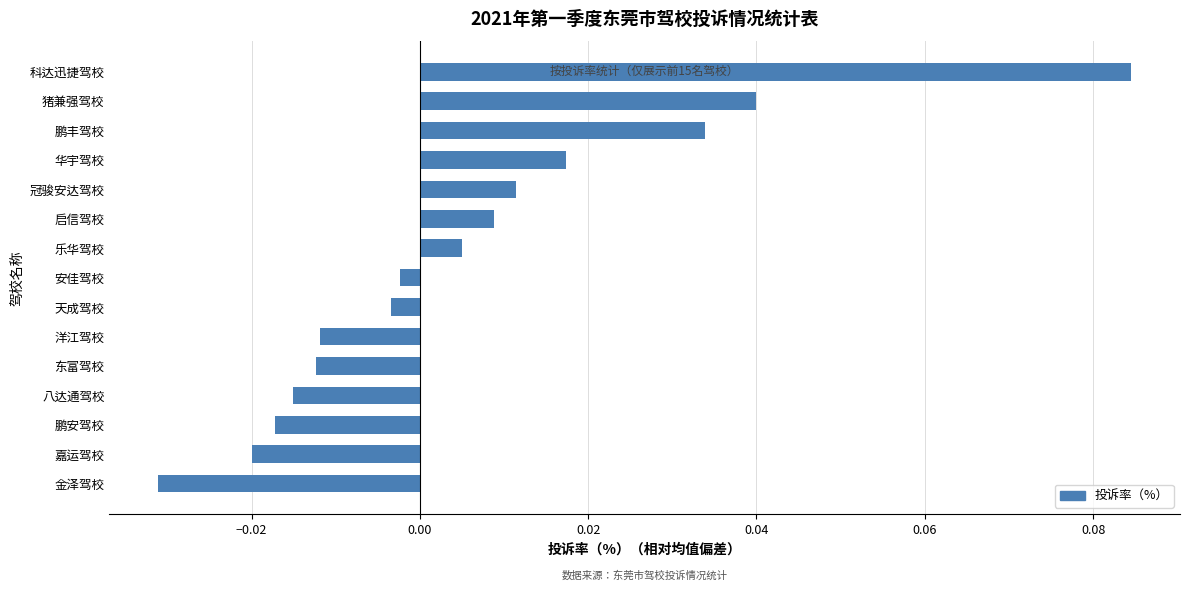

Which has a higher value, 天成驾校 or 猪兼强驾校?

猪兼强驾校